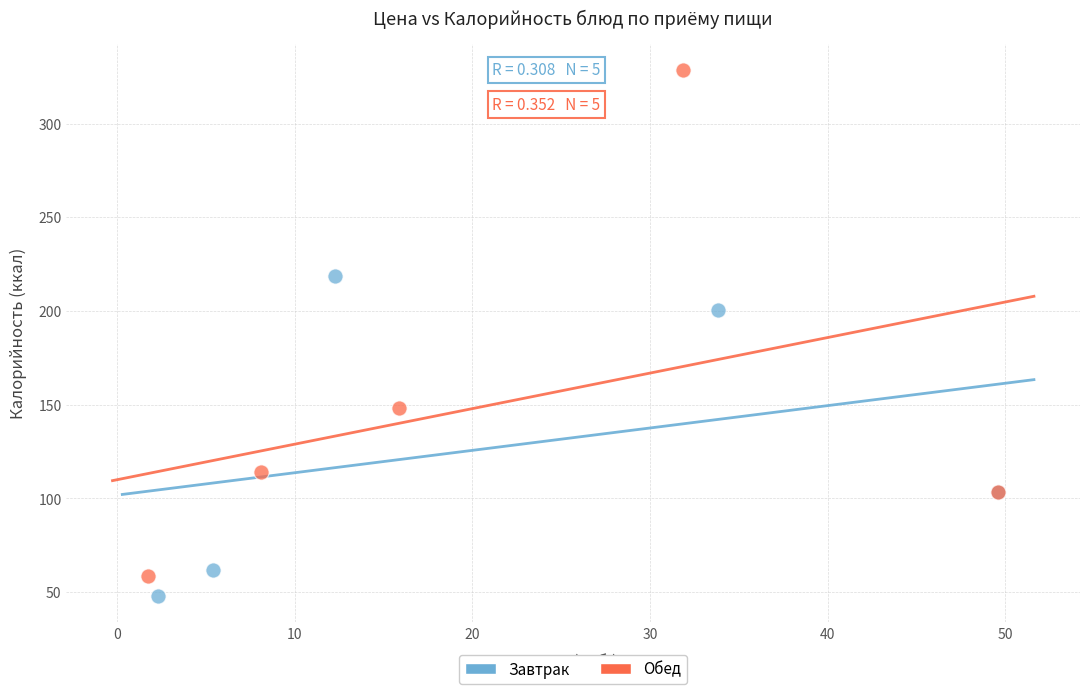

Which series reaches the maximum Y coordinate?

Обед